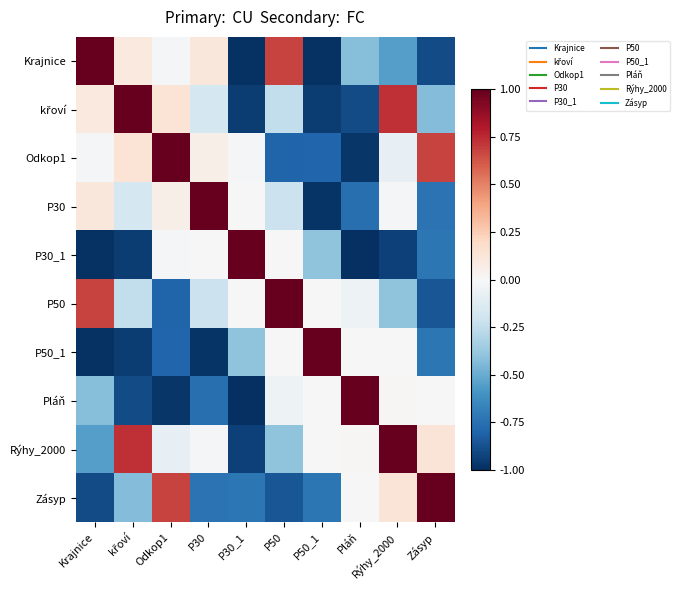

At which category is the sum across all series the highest?

Rýhy_2000